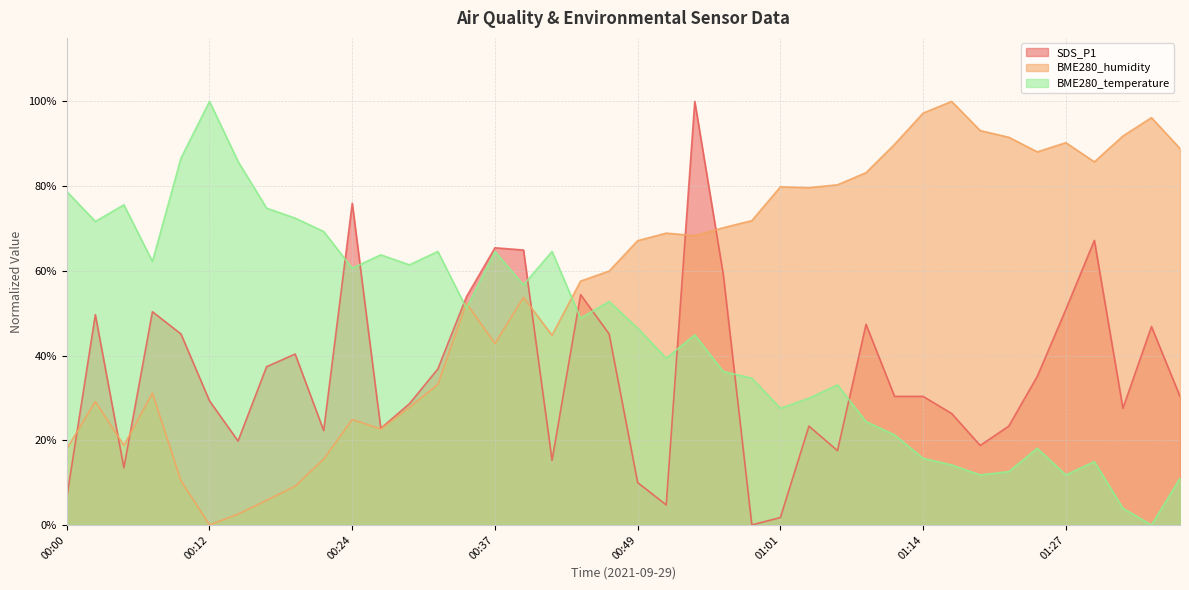

Which category has the lowest value in the SDS_P1 series?

00:59